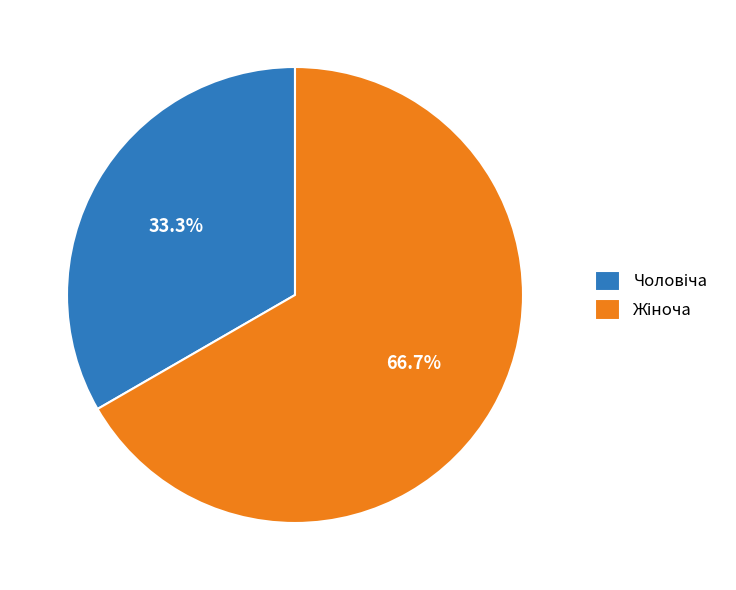

Is there any slice that represents more than half of the pie?

Yes